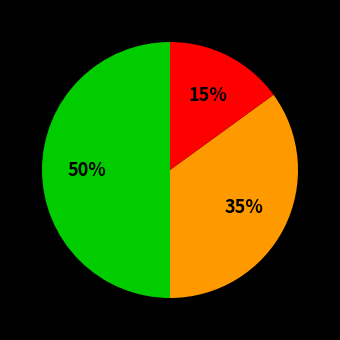

To the nearest percent, what is the difference between the largest and smallest slice percentages?

35%